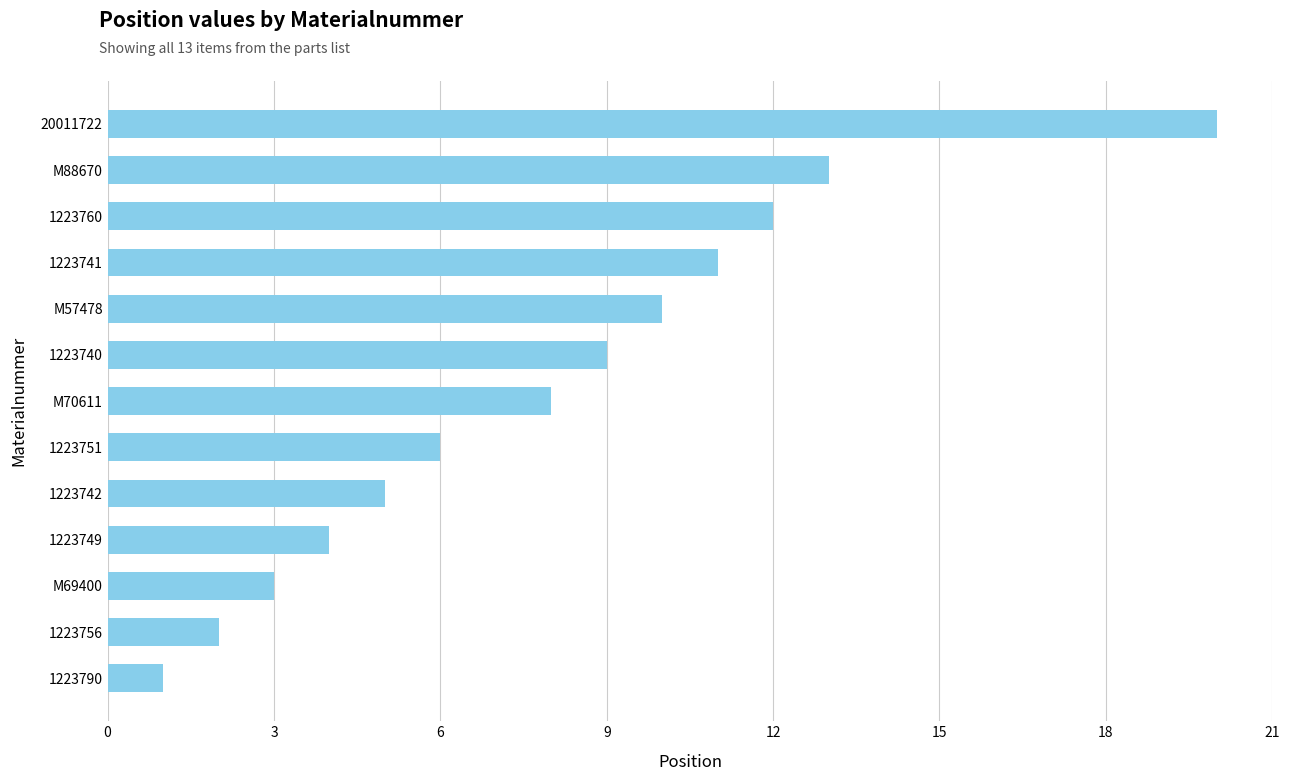

True or false: the data shows 5 at M57478.

False